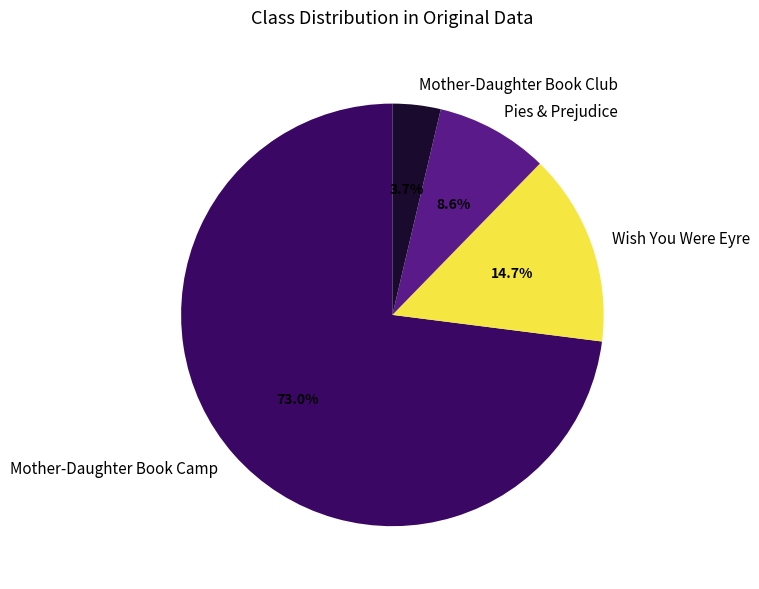

Is the sum of Mother-Daughter Book Camp and Mother-Daughter Book Club greater than half?

Yes